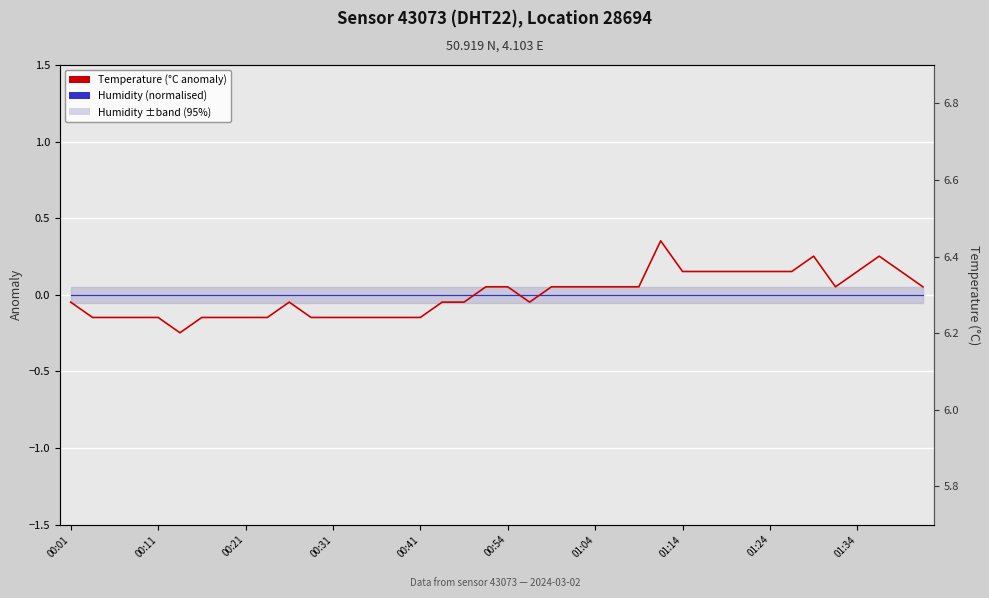

List the series in order of their overall mean, lowest first.

Temperature (°C anomaly), Humidity (normalised)